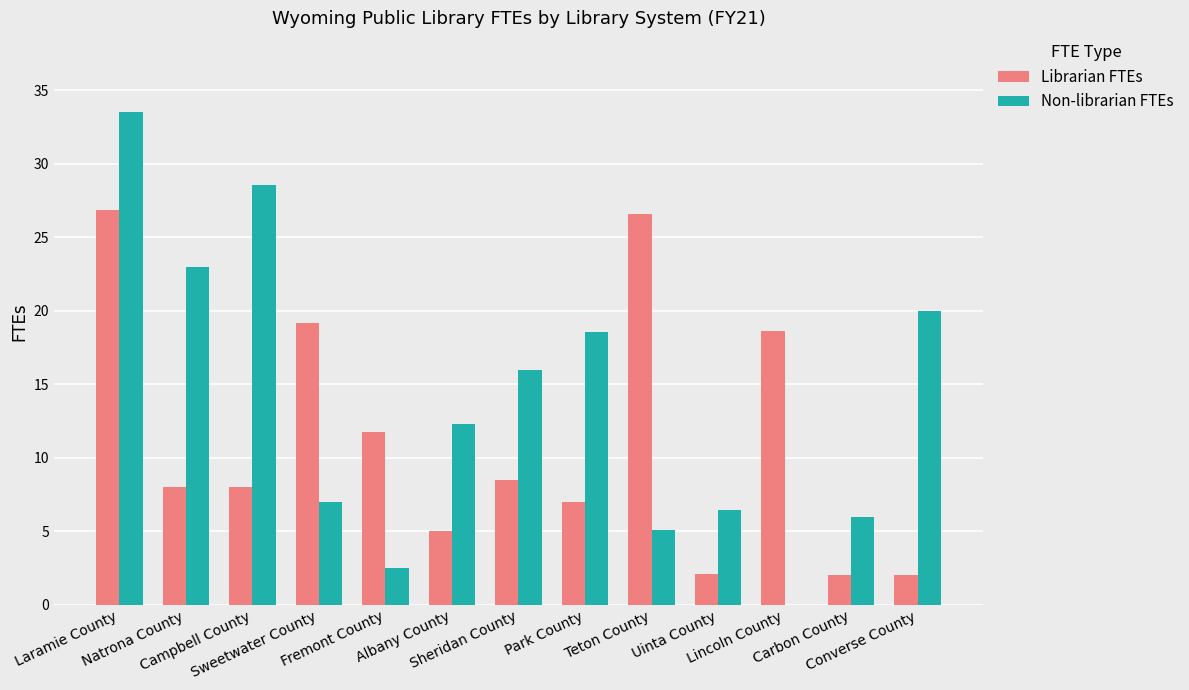

What is the sum of all Librarian FTEs values?

145.5